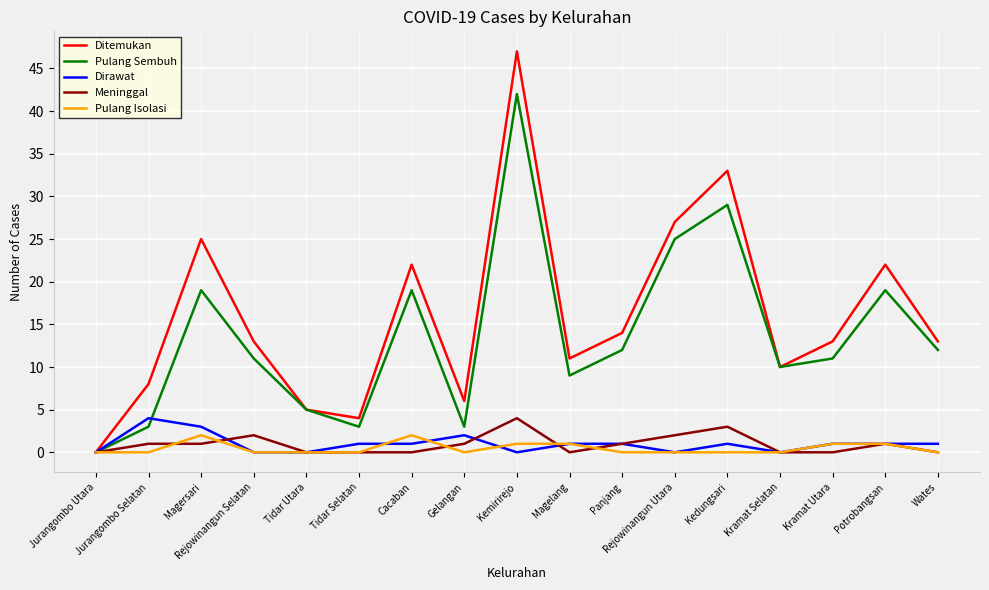

The value of Pulang Isolasi at Wates is 0. True or false?

True